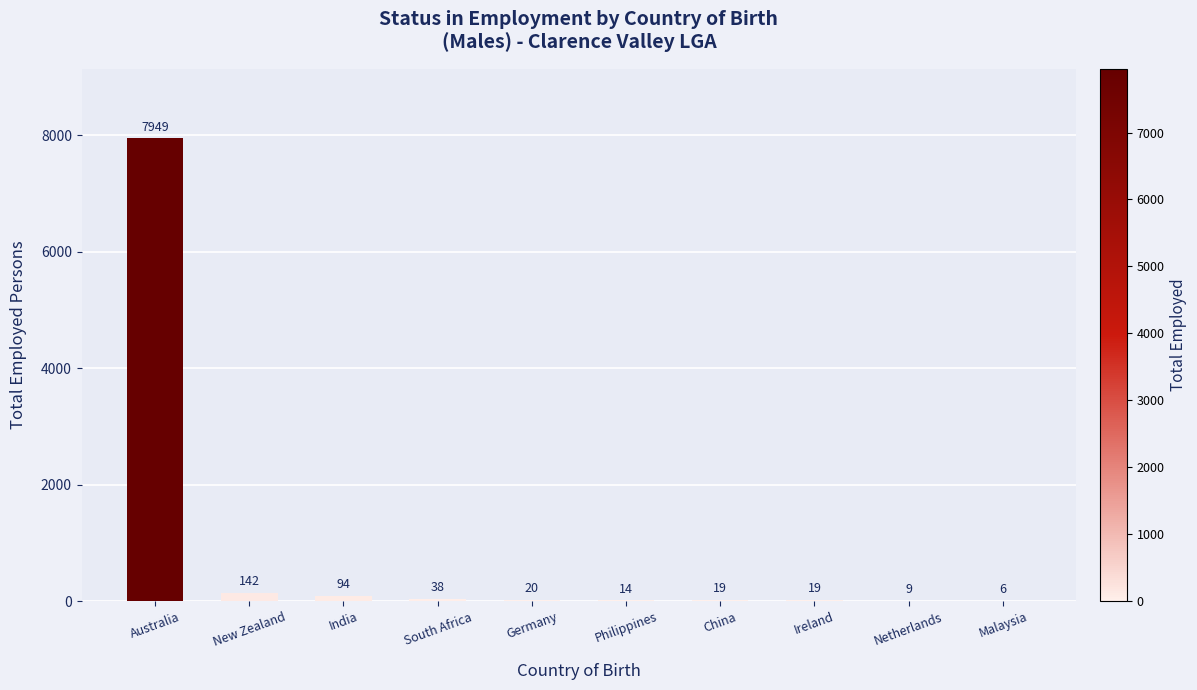

Reading left to right, what are all the values shown in this chart?

7949	142	94	38	20	14	19	19	9	6